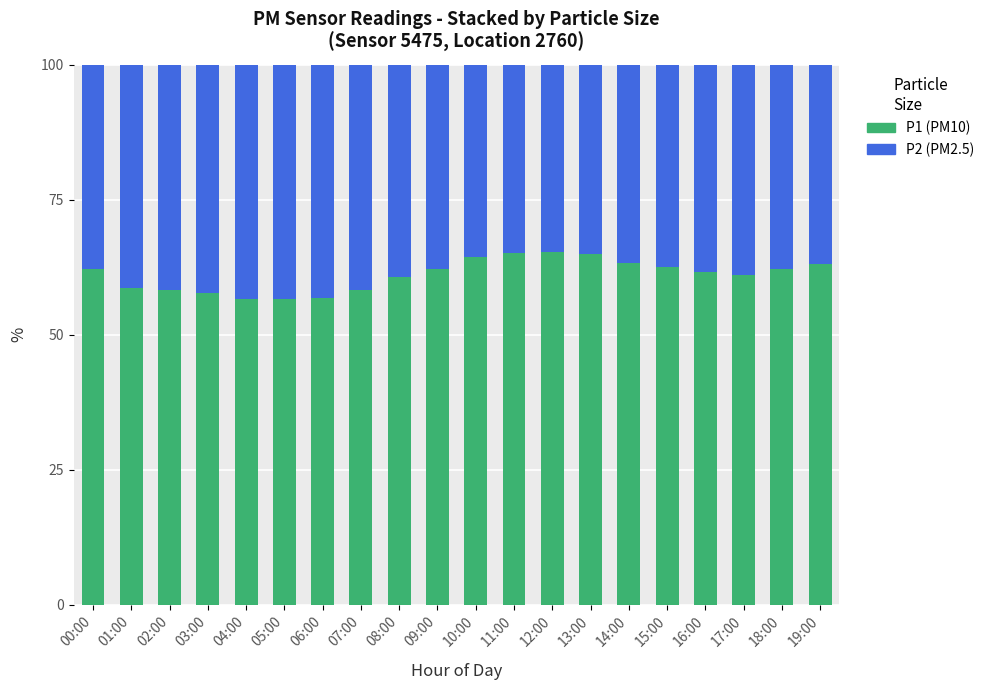

What is the average value of the P1 (PM10) series?

61.1